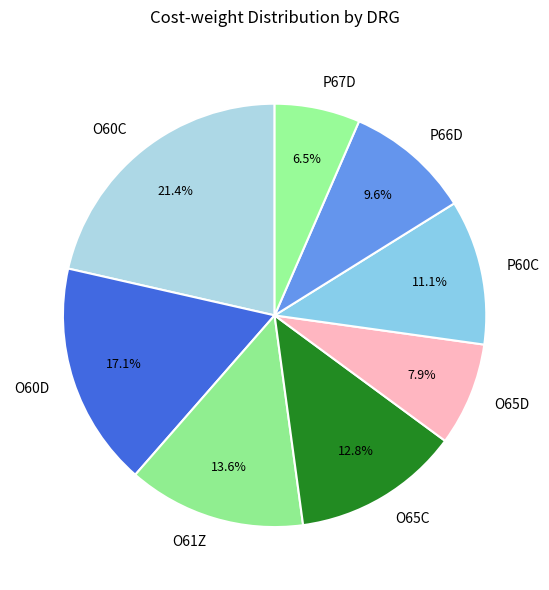

What is the total percentage of O65C and P67D?

19.3%